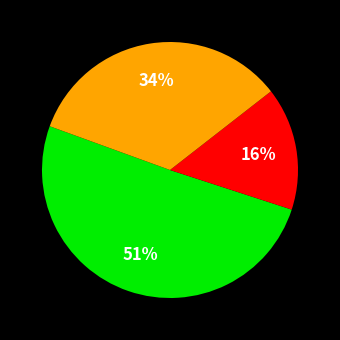

Is there a majority slice in this chart?

Yes